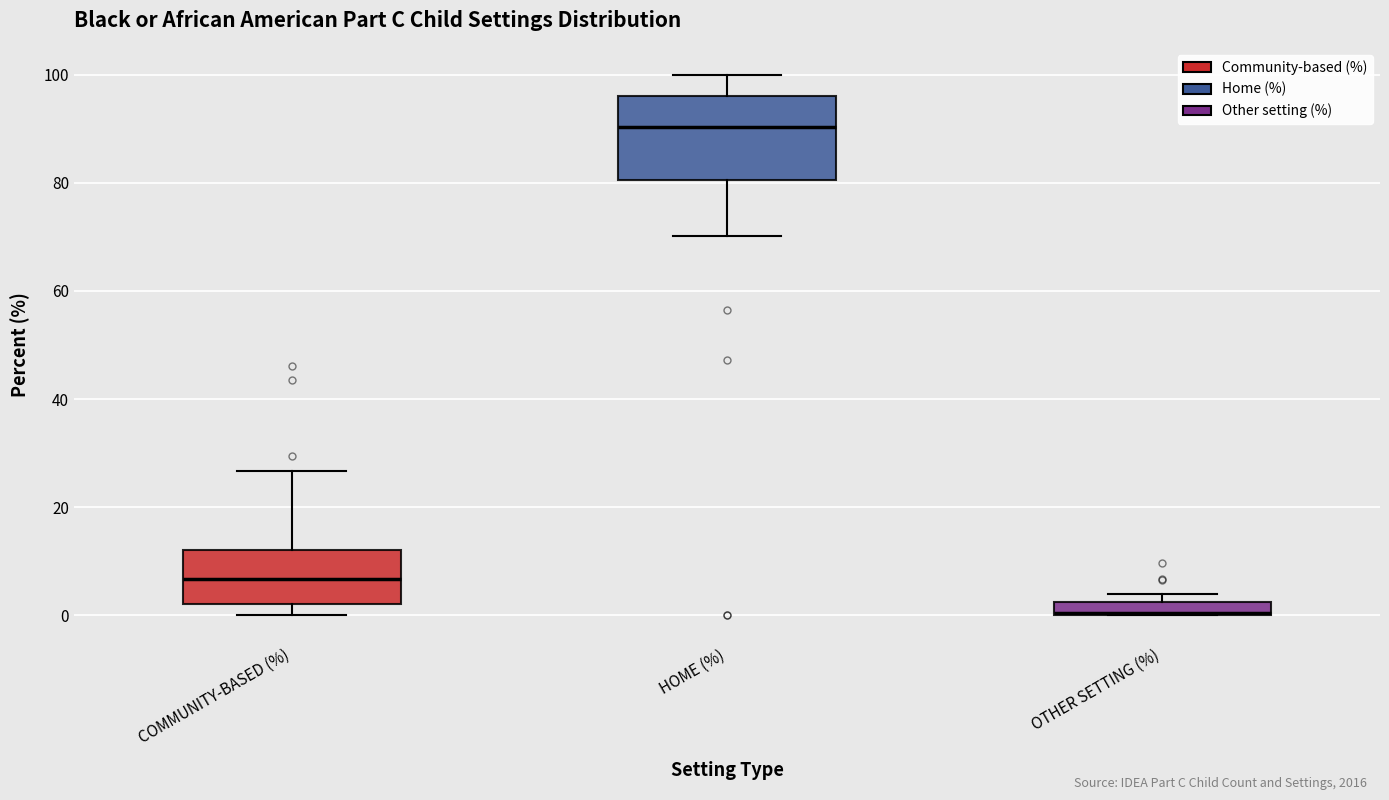

Which box is the tallest, from its lower edge to its upper edge?

HOME (%)